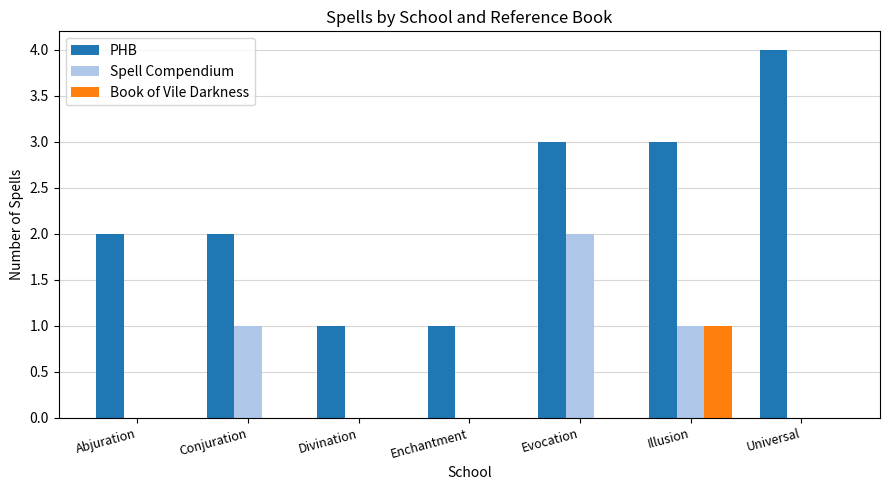

Is the value of Book of Vile Darkness at Evocation greater than the value of PHB at Abjuration?

No